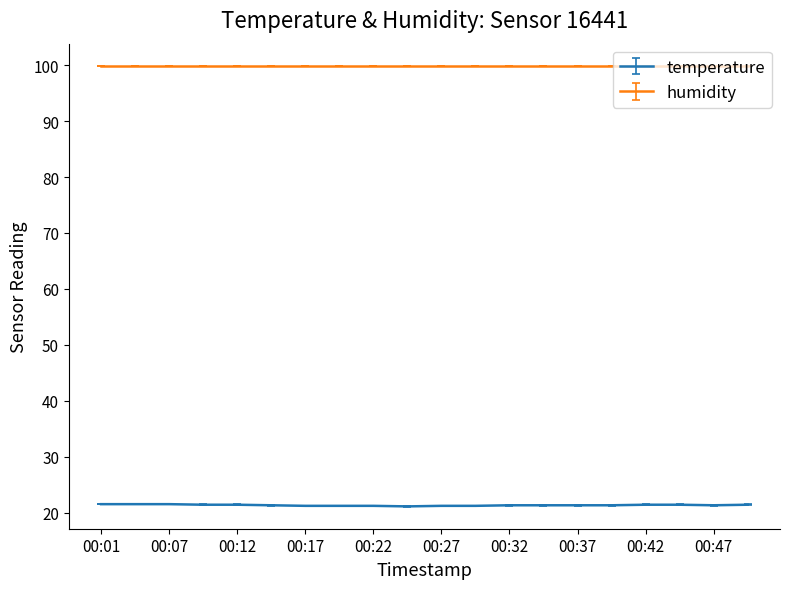

Which series has the largest range (max minus min)?

temperature